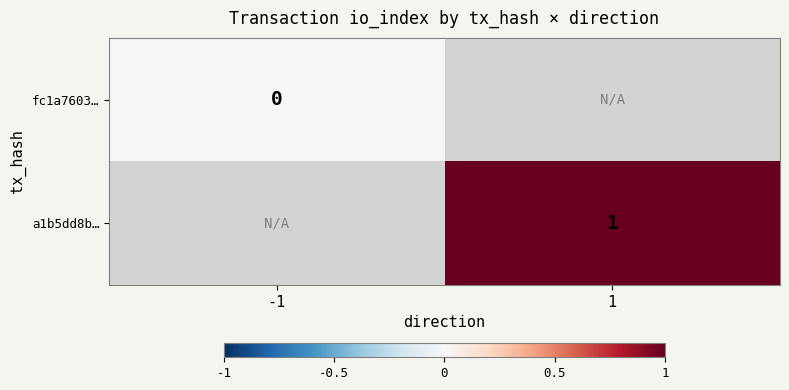

Between -1 and 1, which is larger?

1